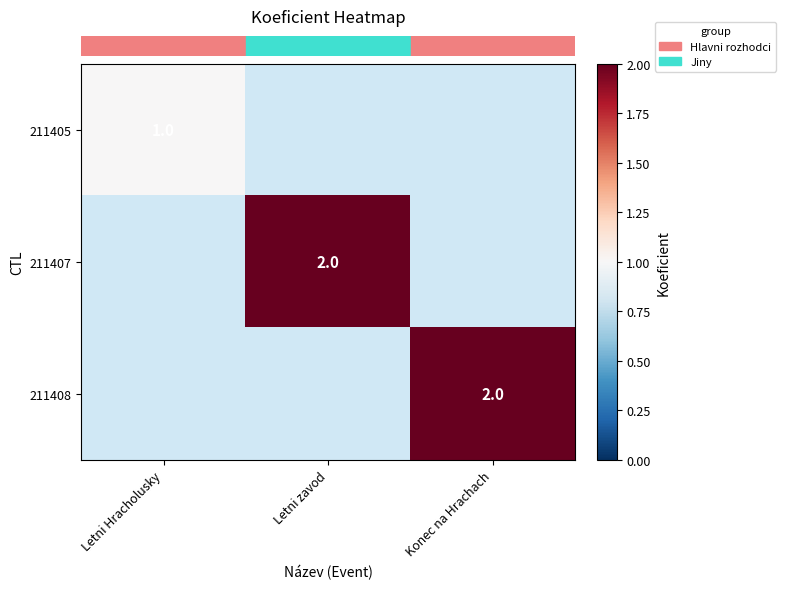

At how many categories does at least one series exceed 1?

2